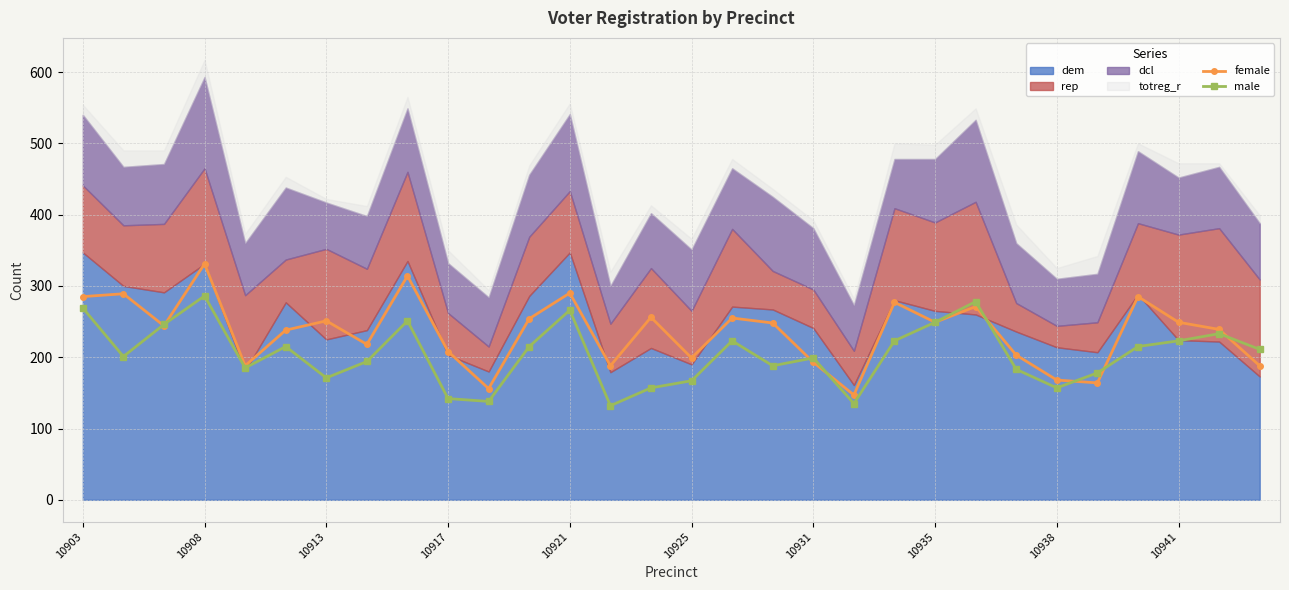

What value does the male series have at 26, to the nearest 50?

200